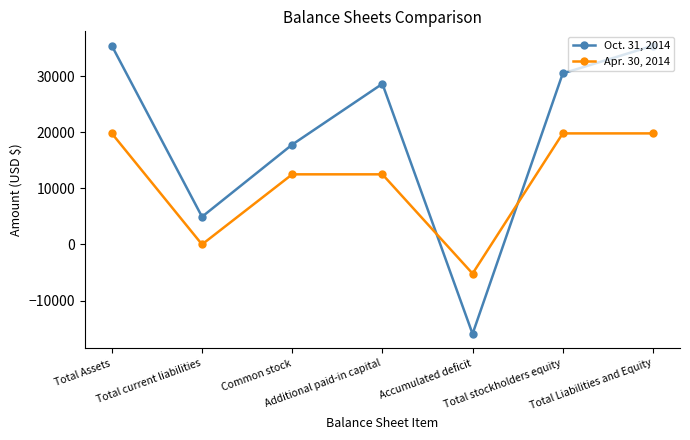

Reading left to right, list all the values displayed in this chart.

Oct. 31, 2014: Total Assets=35429	Total current liabilities=4933	Common stock=17800	Additional paid-in capital=28644	Accumulated deficit=-15948	Total stockholders equity=30496	Total Liabilities and Equity=35429
Apr. 30, 2014: Total Assets=19800	Total current liabilities=0	Common stock=12500	Additional paid-in capital=12500	Accumulated deficit=-5200	Total stockholders equity=19800	Total Liabilities and Equity=19800